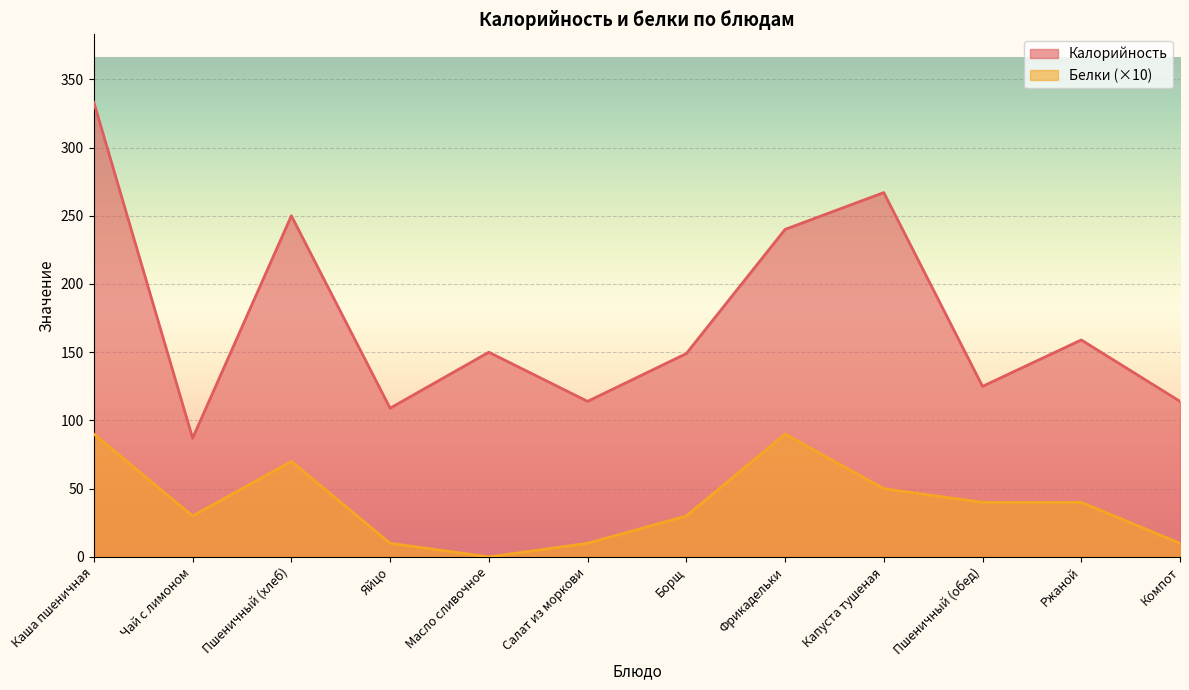

How many series are shown in this chart?

2